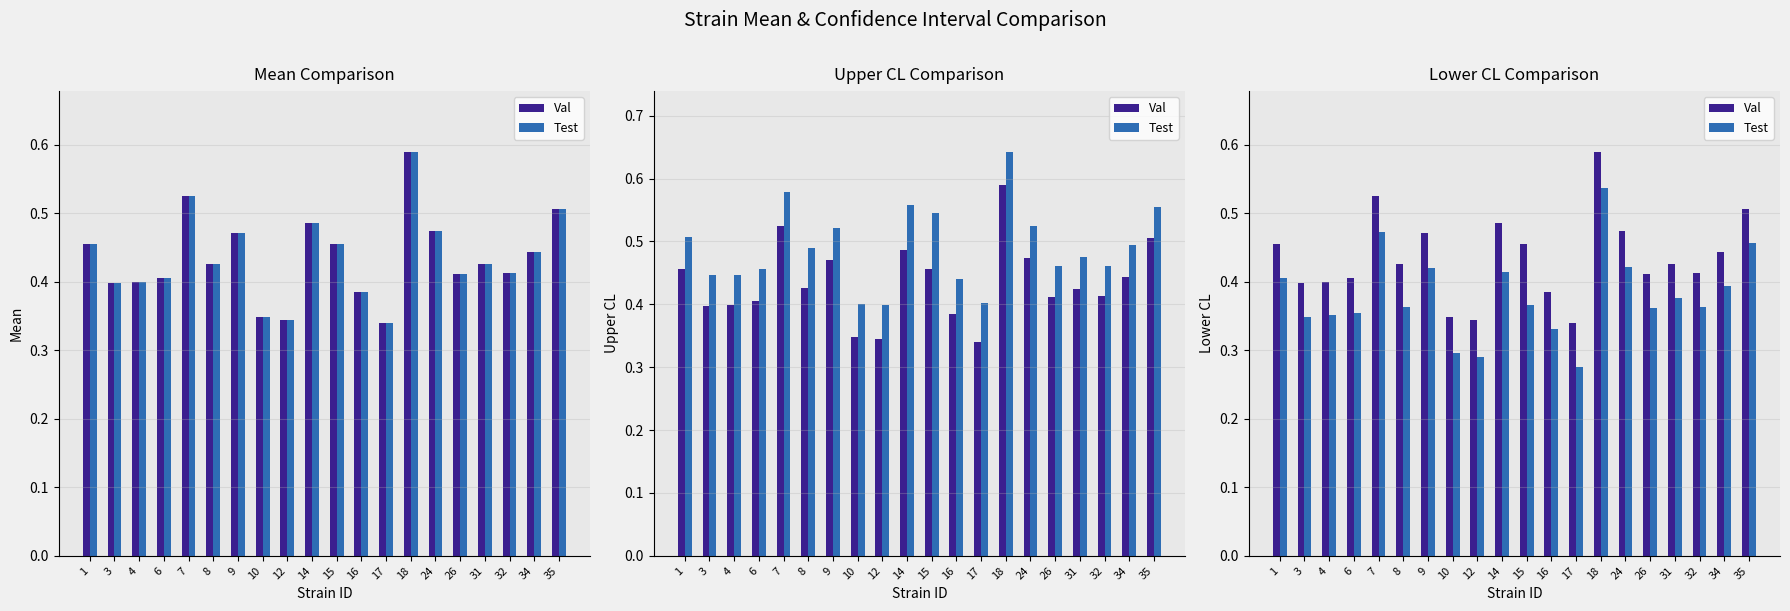

Reading right to left, what are all the values shown in this chart?

Val: 35=0.5	34=0.4	32=0.4	31=0.4	26=0.4	24=0.5	18=0.6	17=0.3	16=0.4	15=0.5	14=0.5	12=0.3	10=0.3	9=0.5	8=0.4	7=0.5	6=0.4	4=0.4	3=0.4	1=0.5
Test: 35=0.5	34=0.4	32=0.4	31=0.4	26=0.4	24=0.4	18=0.5	17=0.3	16=0.3	15=0.4	14=0.4	12=0.3	10=0.3	9=0.4	8=0.4	7=0.5	6=0.4	4=0.4	3=0.3	1=0.4